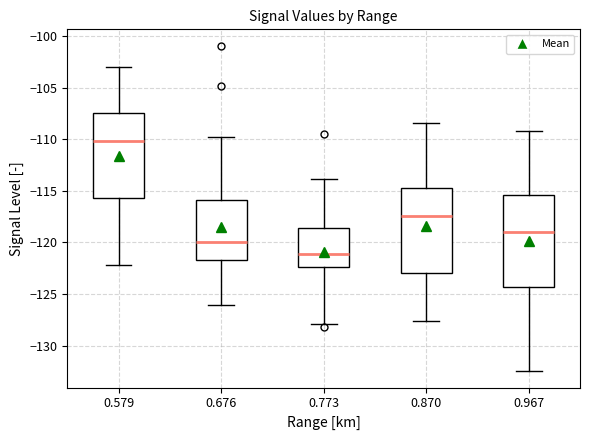

Which box is the tallest, from its lower edge to its upper edge?

0.967